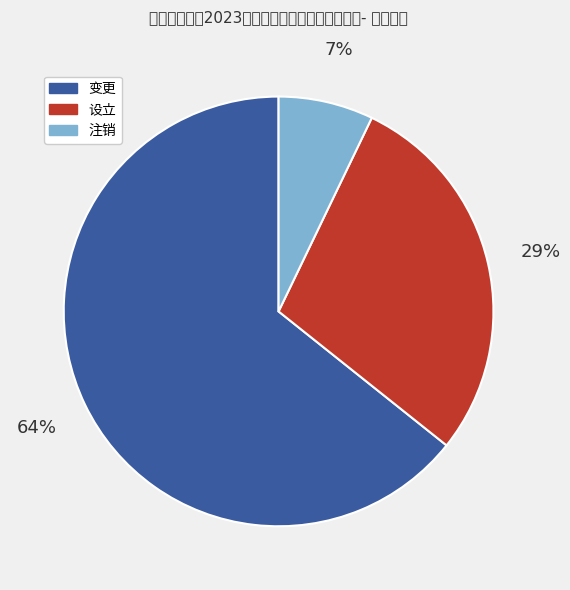

What is the ratio of the value at 注销 to the value at 设立?

0.2